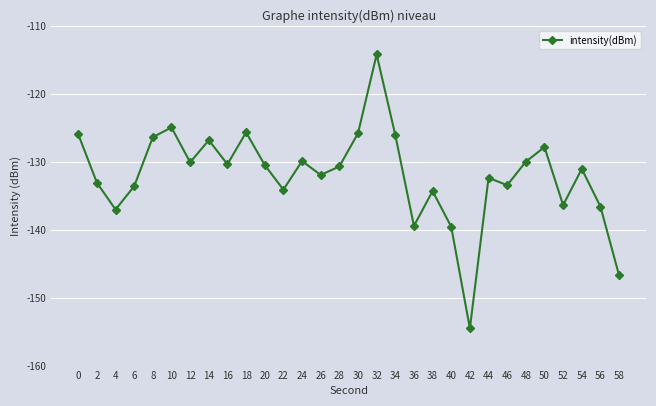

Read the value at 6.

-133.6